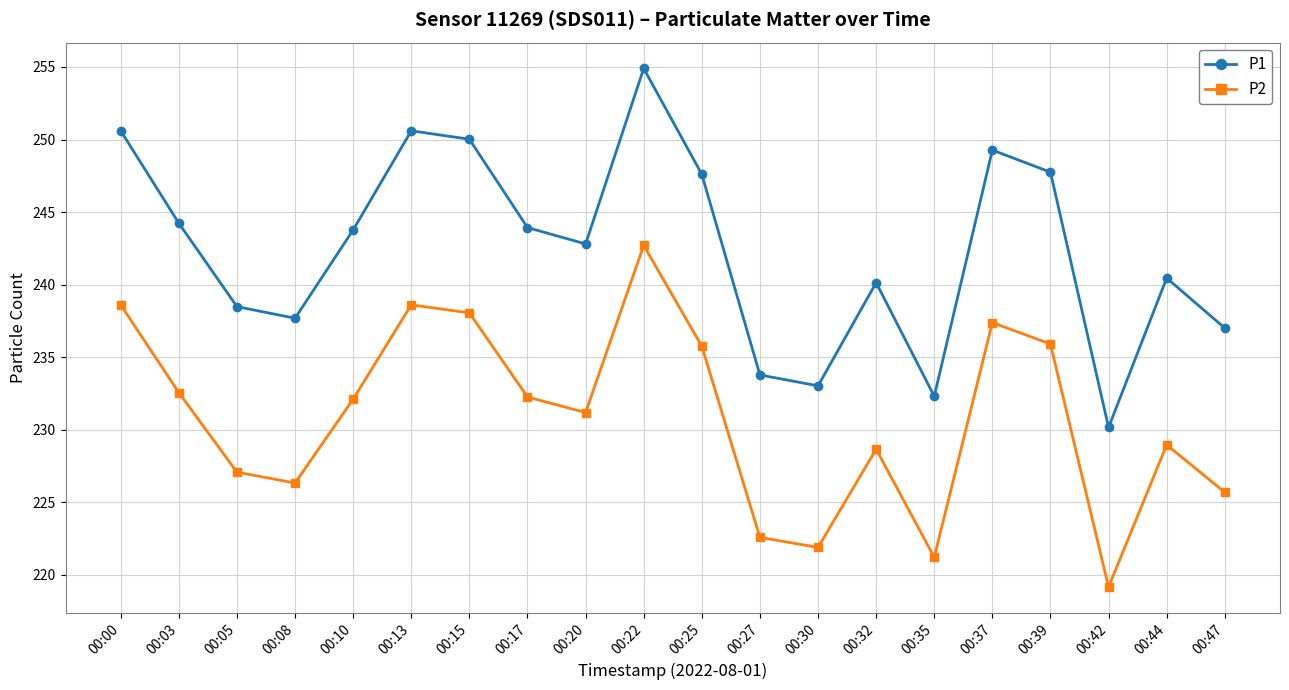

Does the chart have visible grid lines?

Yes